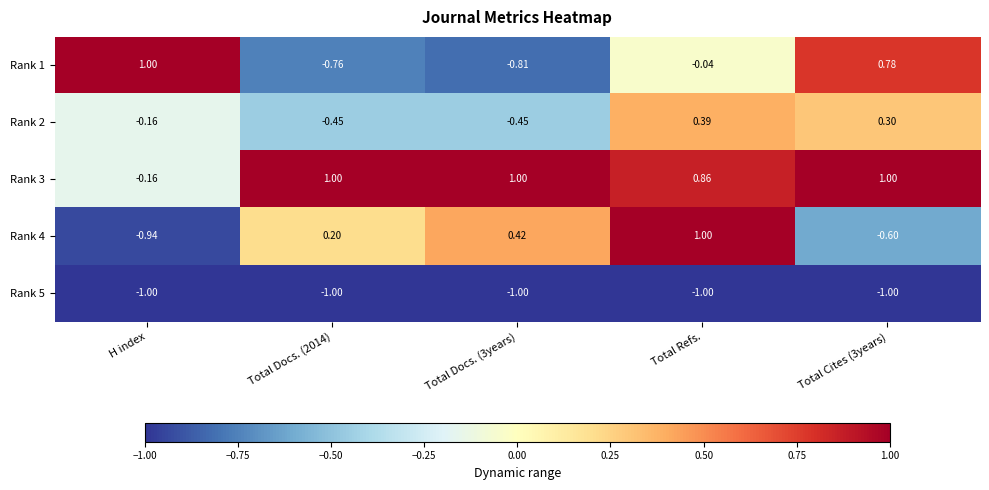

Which series has the largest range (max minus min)?

Rank 4